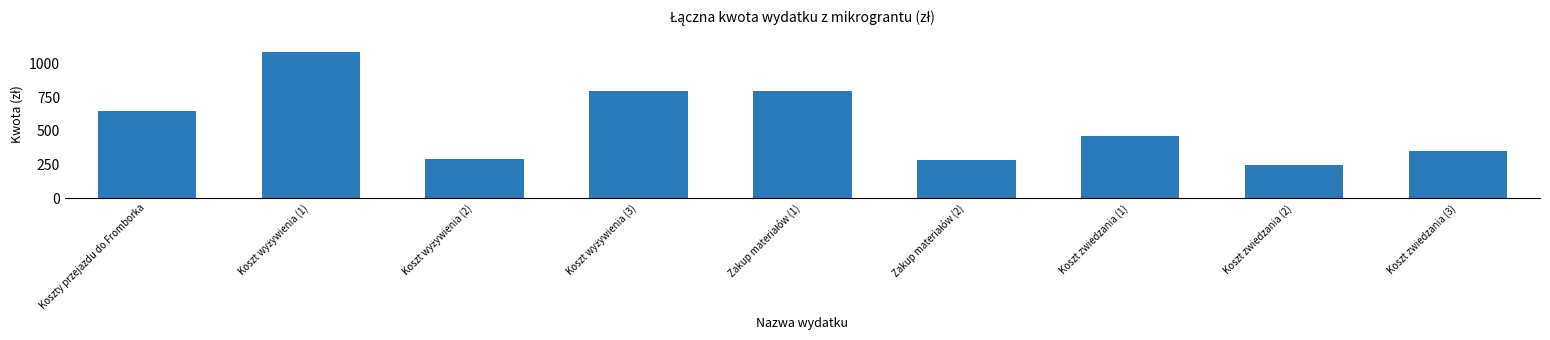

What is the minimum value shown in the chart?

243.0